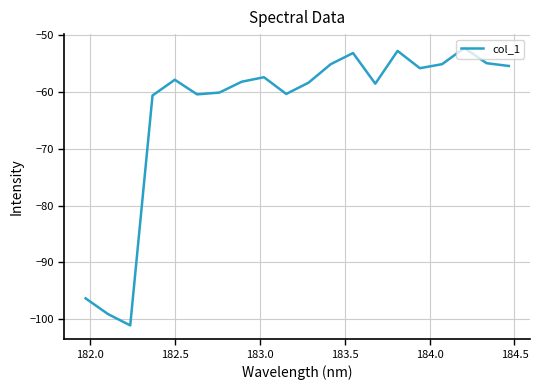

What is the minimum value shown in the chart?

-101.1